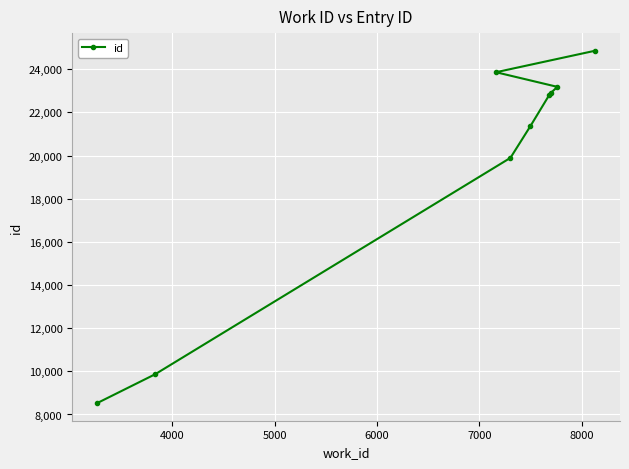

What is the smallest value displayed?

8528